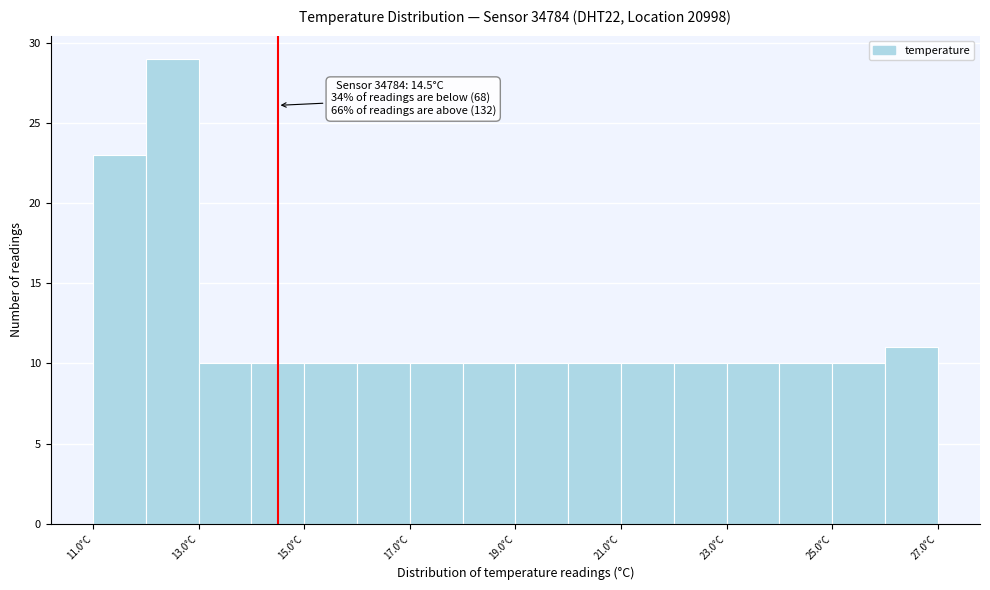

Over which range of the x-axis is the bar tallest?

12 to 13